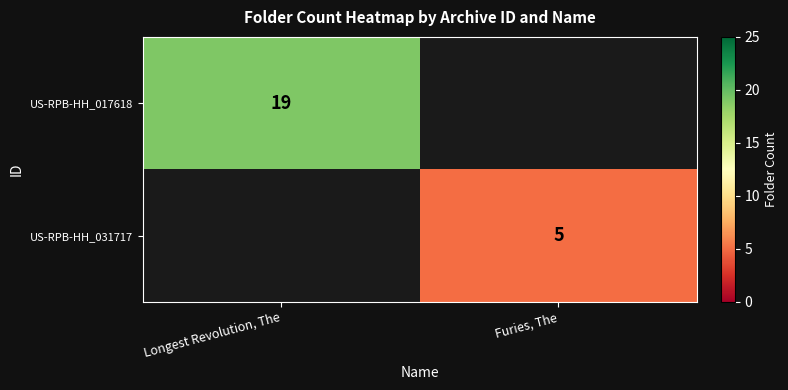

Is the value of US-RPB-HH_031717 at Furies, The greater than the value of US-RPB-HH_017618 at Longest Revolution, The?

No